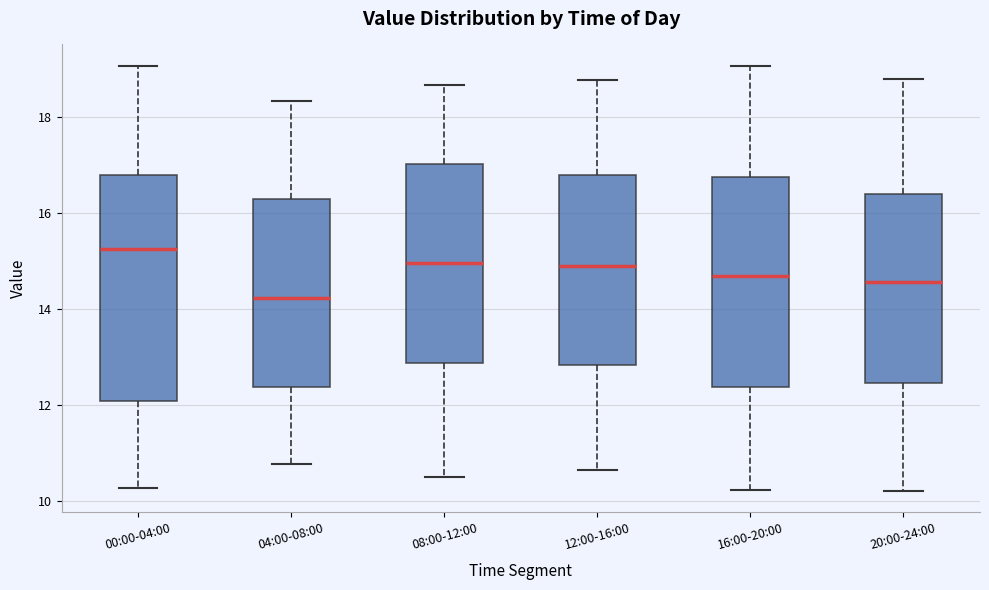

Reading left to right, read every box against the y-axis: the position of its median line, the range the box covers, and the ends of its whiskers. The values are not printed on the chart, so give them approximately, as read against the axis.

00:00-04:00: median 15.2, box 12.0 to 16.8, whiskers 10.2 to 19.0
04:00-08:00: median 14.2, box 12.4 to 16.2, whiskers 10.8 to 18.4
08:00-12:00: median 15.0, box 12.8 to 17.0, whiskers 10.6 to 18.6
12:00-16:00: median 14.8, box 12.8 to 16.8, whiskers 10.6 to 18.8
16:00-20:00: median 14.6, box 12.4 to 16.8, whiskers 10.2 to 19.0
20:00-24:00: median 14.6, box 12.4 to 16.4, whiskers 10.2 to 18.8